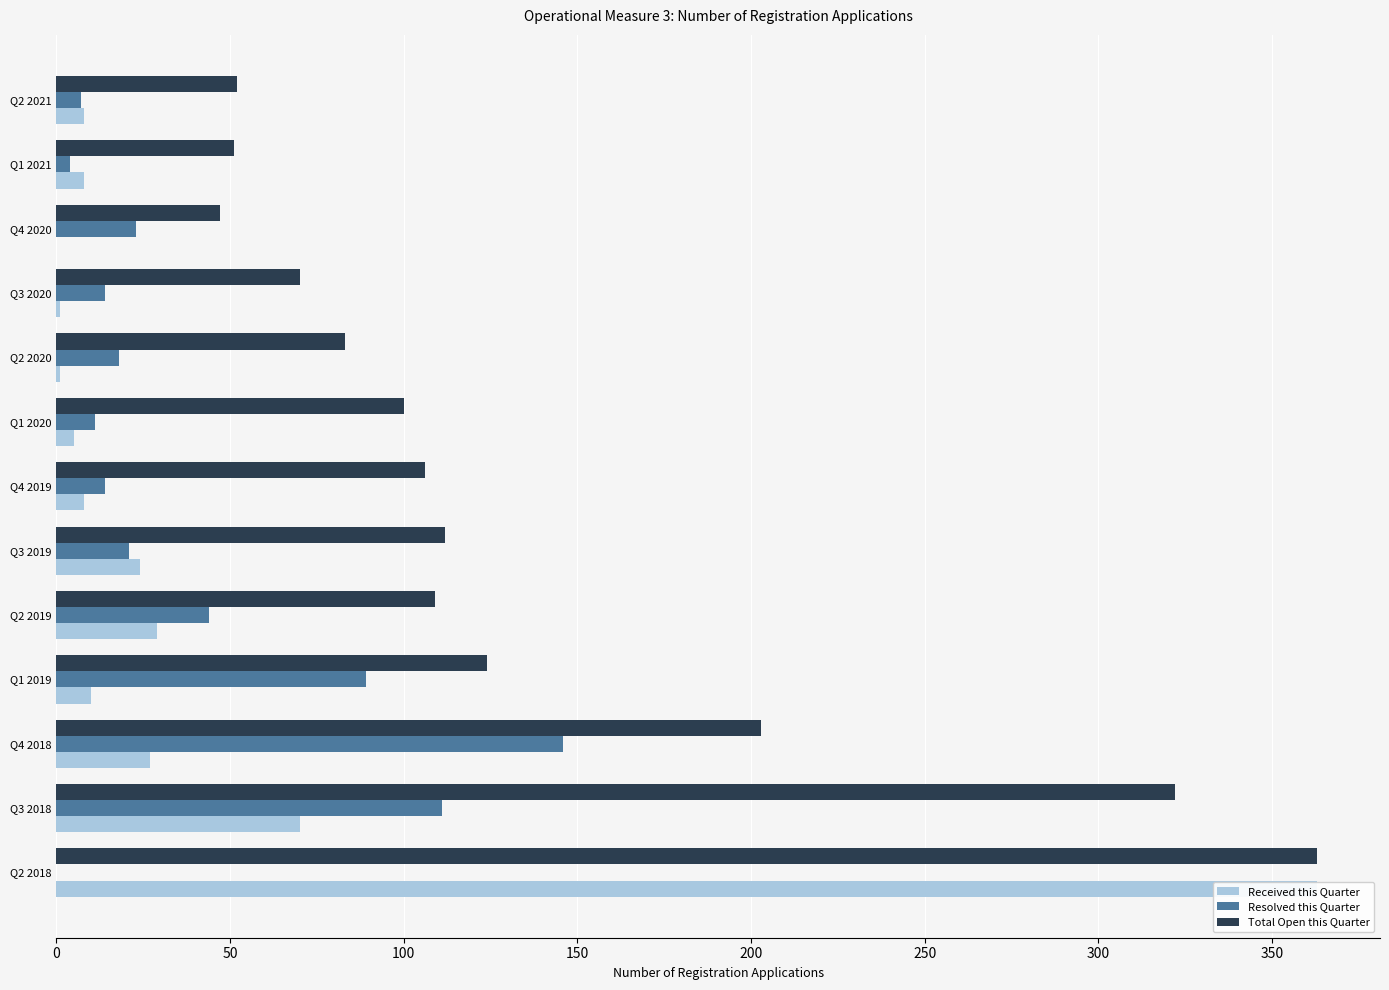

What are all the series names shown in the legend?

Received this Quarter, Resolved this Quarter, Total Open this Quarter